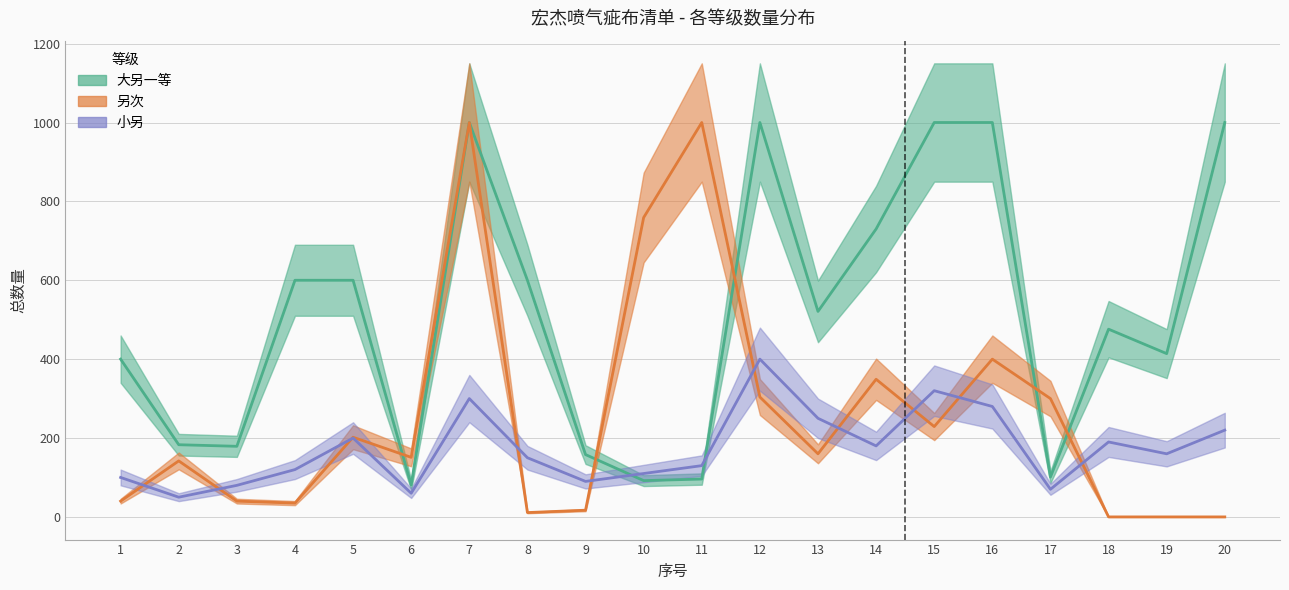

What is the difference between the 大另一等 values at 13 and 12?

479